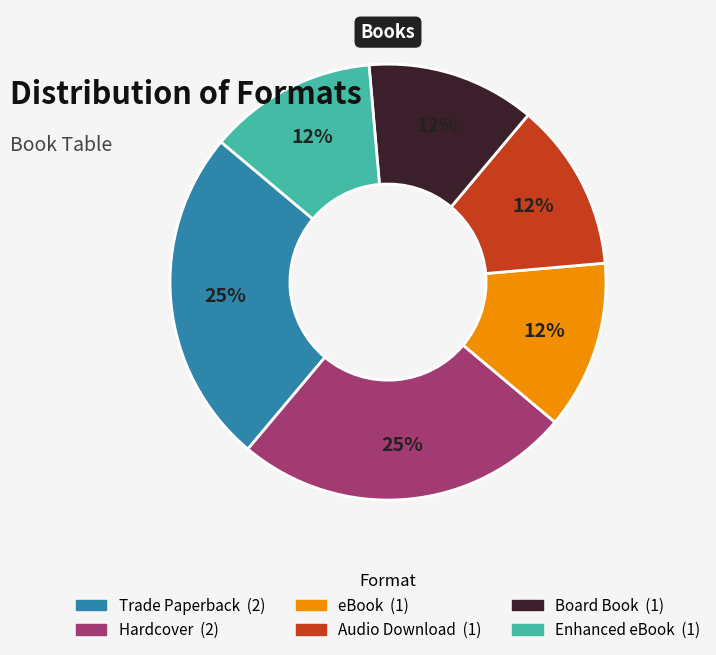

Does Enhanced eBook account for over 50% of the chart?

No